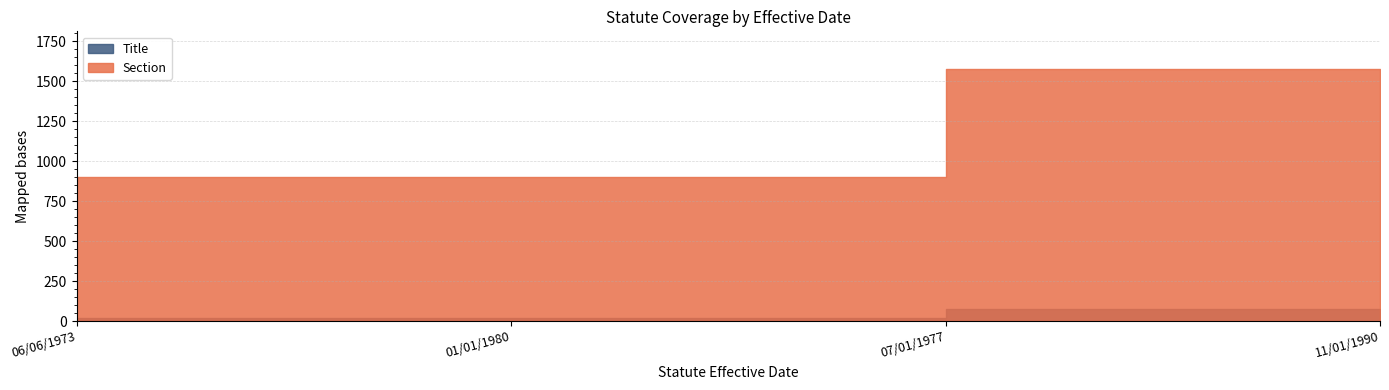

How many lines are shown in the chart?

2